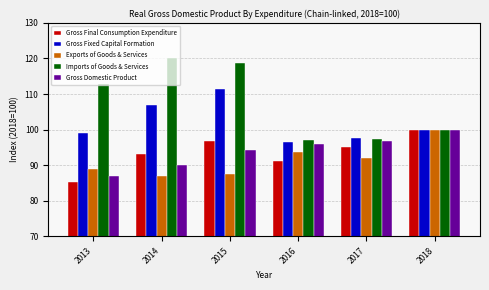

What is the difference between the maximum and minimum values in the Gross Fixed Capital Formation series?

14.8